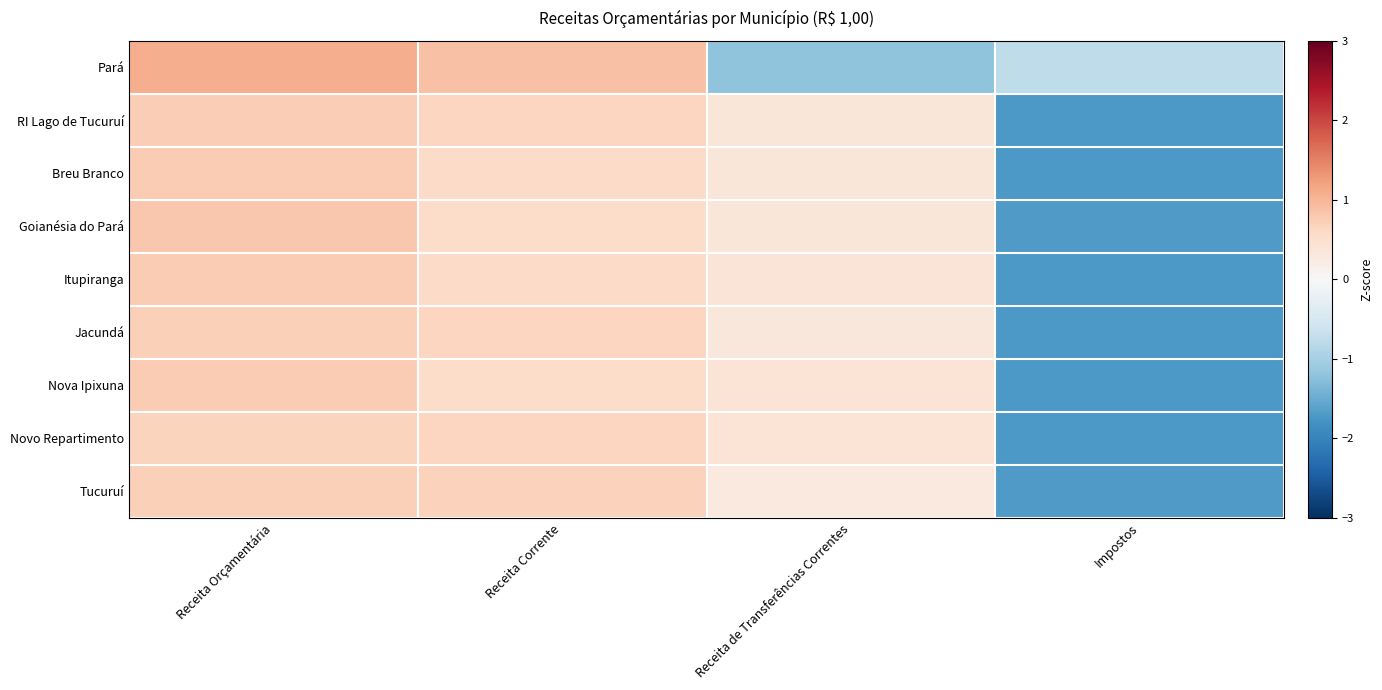

Reading left to right, transcribe all the data shown in this chart.

Pará: Receita Orçamentária=1.1	Receita Corrente=0.9	Receita de Transferências Correntes=-1.2	Impostos=-0.8
RI Lago de Tucuruí: Receita Orçamentária=0.7	Receita Corrente=0.6	Receita de Transferências Correntes=0.4	Impostos=-1.7
Breu Branco: Receita Orçamentária=0.8	Receita Corrente=0.6	Receita de Transferências Correntes=0.4	Impostos=-1.7
Goianésia do Pará: Receita Orçamentária=0.8	Receita Corrente=0.5	Receita de Transferências Correntes=0.4	Impostos=-1.7
Itupiranga: Receita Orçamentária=0.8	Receita Corrente=0.6	Receita de Transferências Correntes=0.4	Impostos=-1.7
Jacundá: Receita Orçamentária=0.7	Receita Corrente=0.7	Receita de Transferências Correntes=0.4	Impostos=-1.7
Nova Ipixuna: Receita Orçamentária=0.8	Receita Corrente=0.6	Receita de Transferências Correntes=0.4	Impostos=-1.7
Novo Repartimento: Receita Orçamentária=0.7	Receita Corrente=0.7	Receita de Transferências Correntes=0.4	Impostos=-1.7
Tucuruí: Receita Orçamentária=0.7	Receita Corrente=0.7	Receita de Transferências Correntes=0.3	Impostos=-1.7